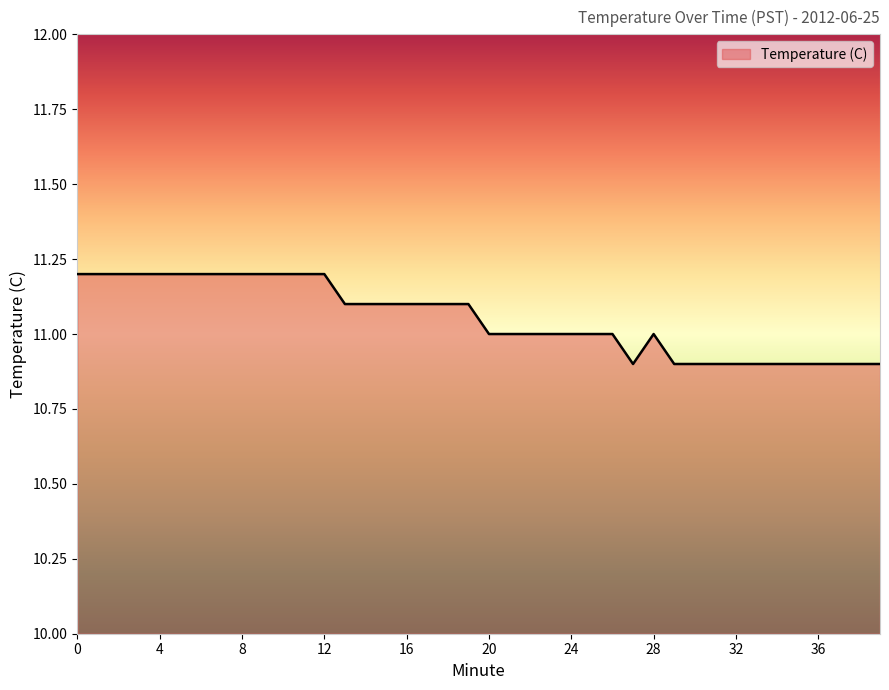

What is the maximum value shown in the chart?

11.2